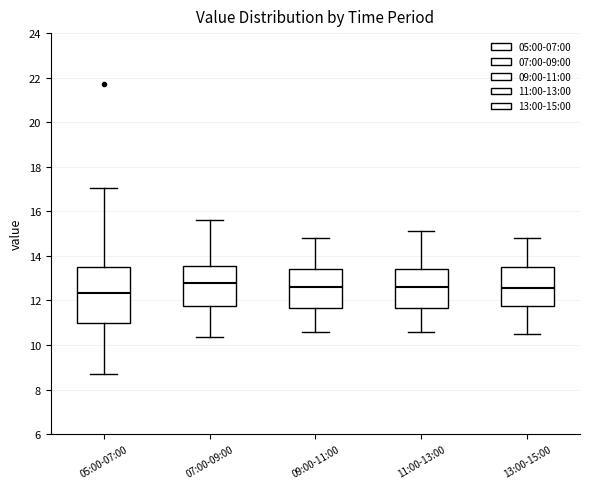

Which box has the highest median line?

07:00-09:00